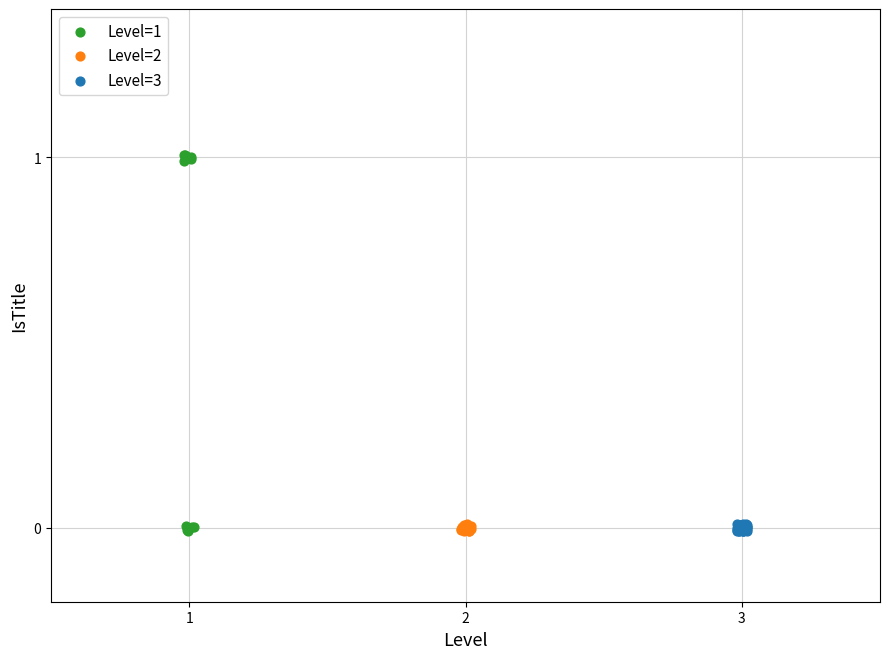

Which series reaches the maximum Y coordinate?

Level=1